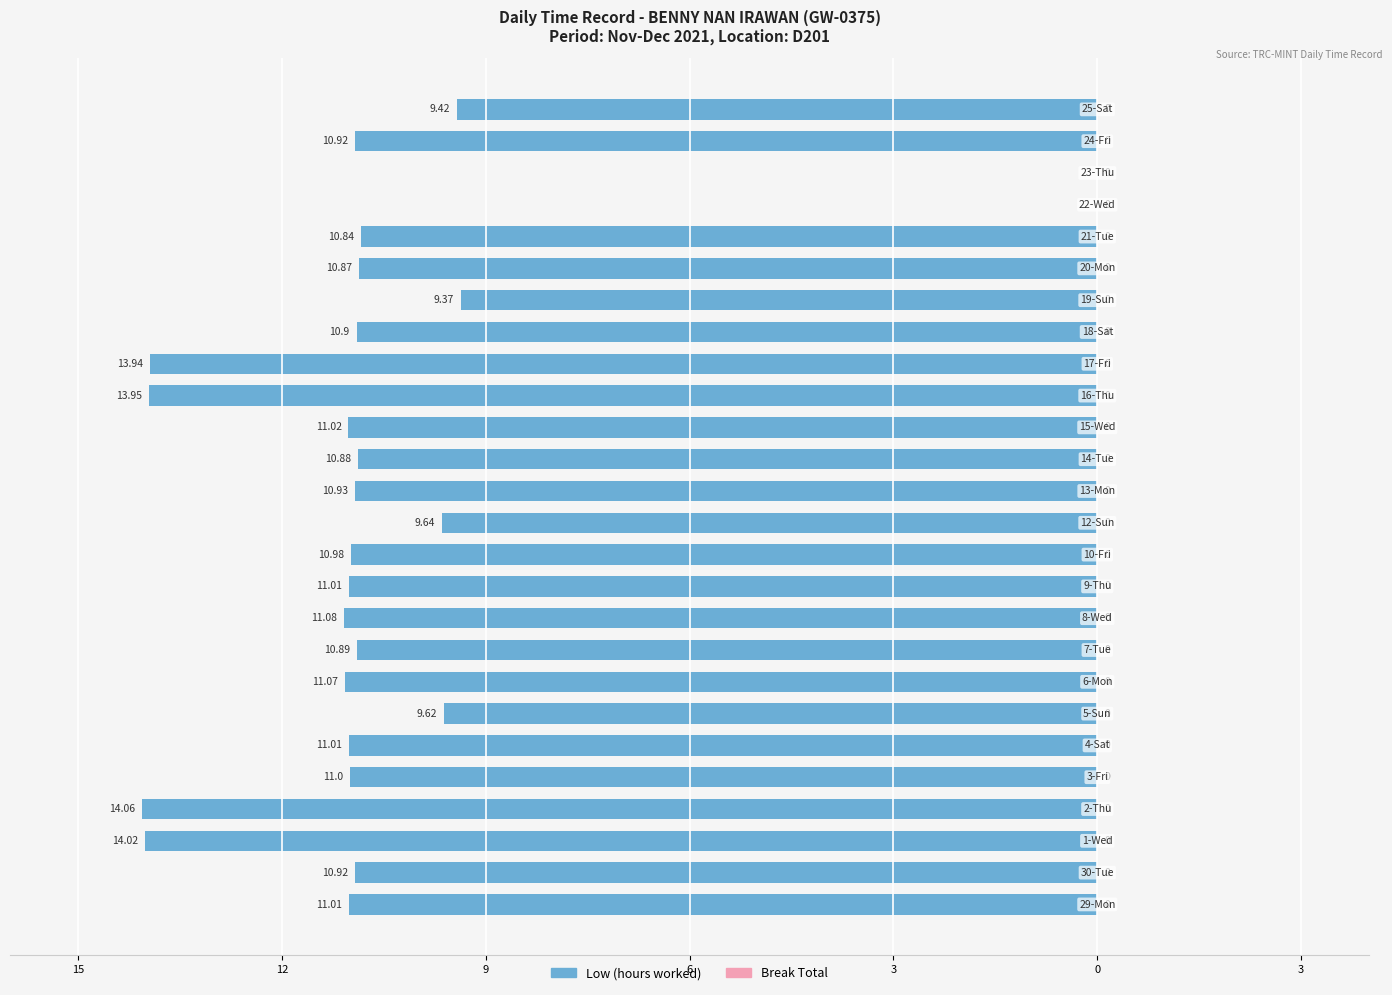

Are the bars horizontal?

Yes